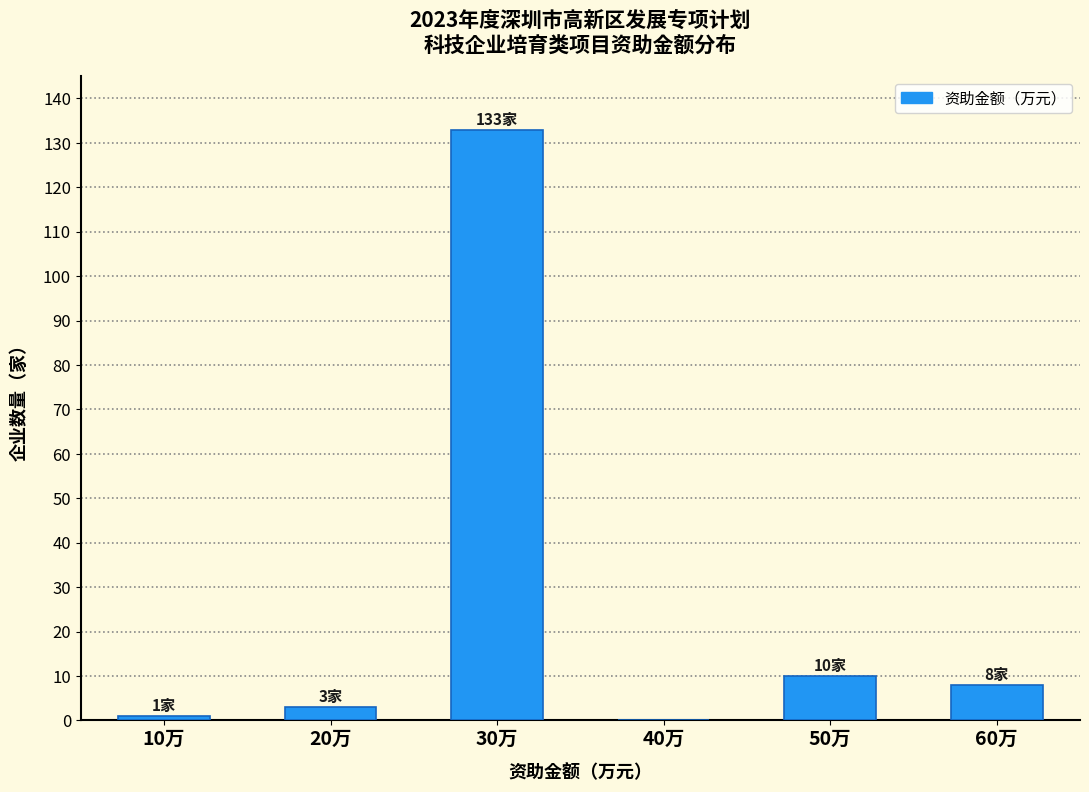

Reading left to right, extract all data points from this chart.

10万=1	20万=3	30万=133	40万=0	50万=10	60万=8